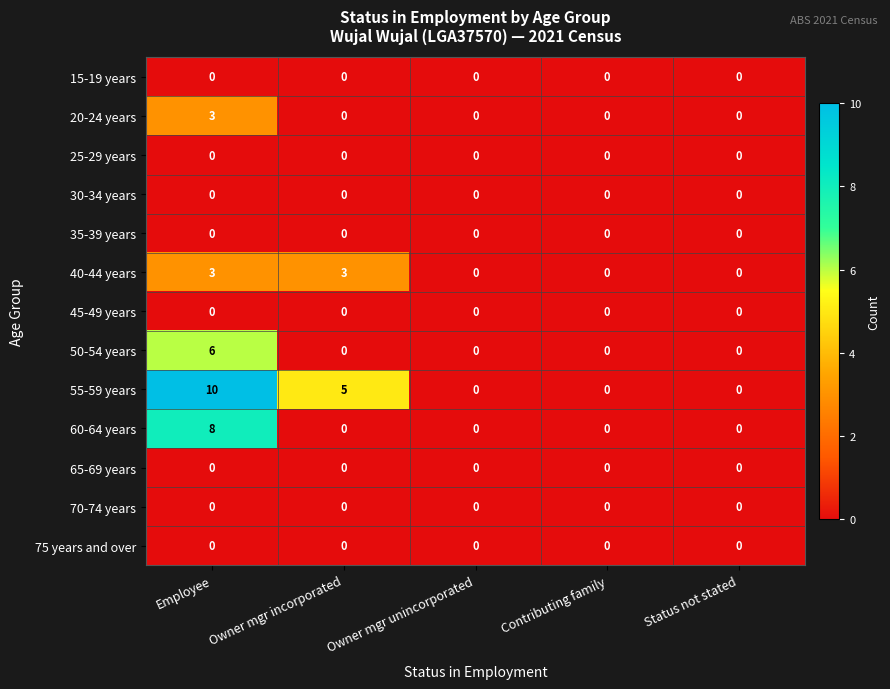

Which series has the largest total across all categories?

55-59 years